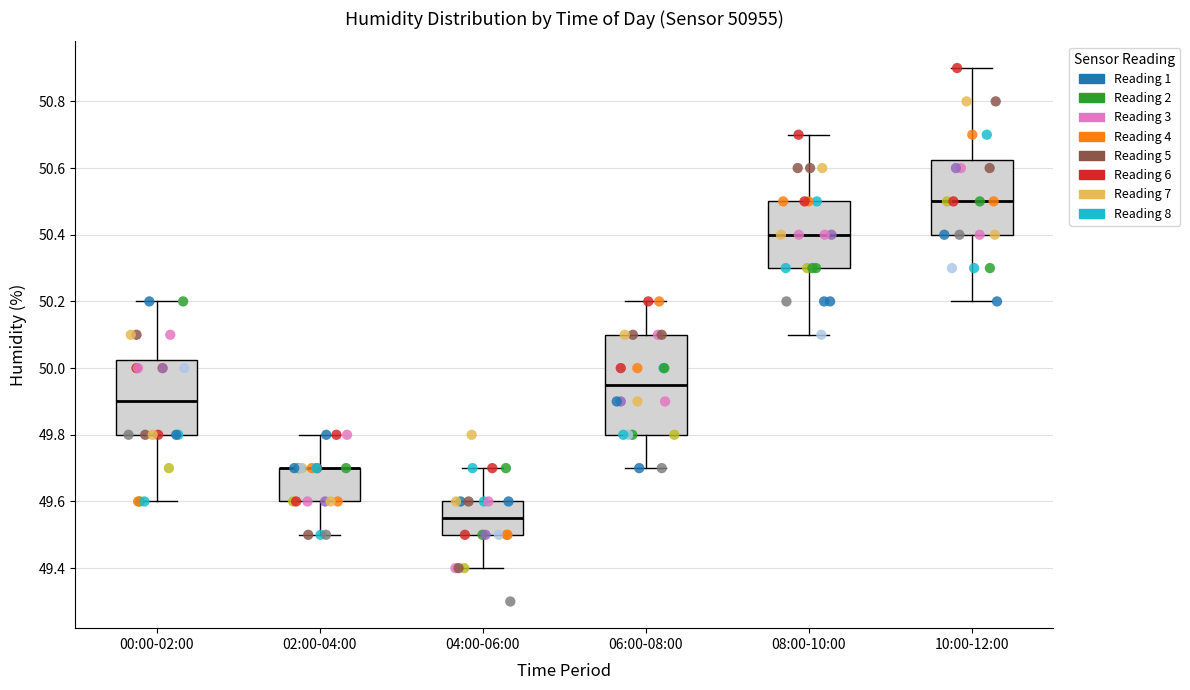

Reading left to right, transcribe this box plot: for each box, give where its median line is, the range the box spans, and where its two whiskers end, as read against the y-axis. The values are not printed on the chart, so give them approximately, as read against the axis.

00:00-02:00: median 49.90, box 49.80 to 50.02, whiskers 49.60 to 50.20
02:00-04:00: median 49.70 (drawn on the box's upper edge), box 49.60 to 49.70, whiskers 49.50 to 49.80
04:00-06:00: median 49.56, box 49.50 to 49.60, whiskers 49.40 to 49.70
06:00-08:00: median 49.96, box 49.80 to 50.10, whiskers 49.70 to 50.20
08:00-10:00: median 50.40, box 50.30 to 50.50, whiskers 50.10 to 50.70
10:00-12:00: median 50.50, box 50.40 to 50.62, whiskers 50.20 to 50.90